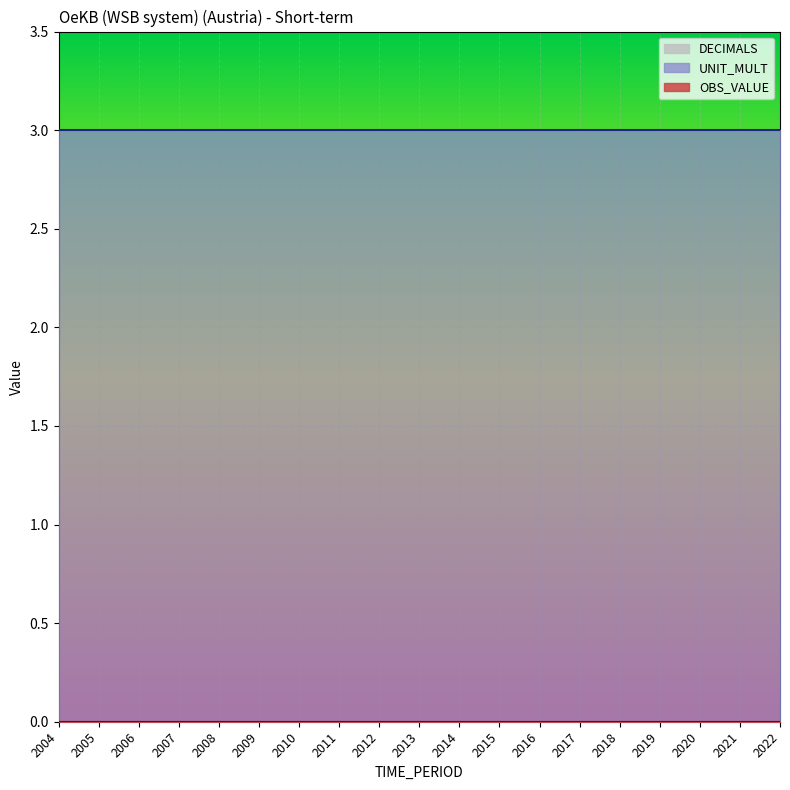

How many lines are shown in the chart?

3